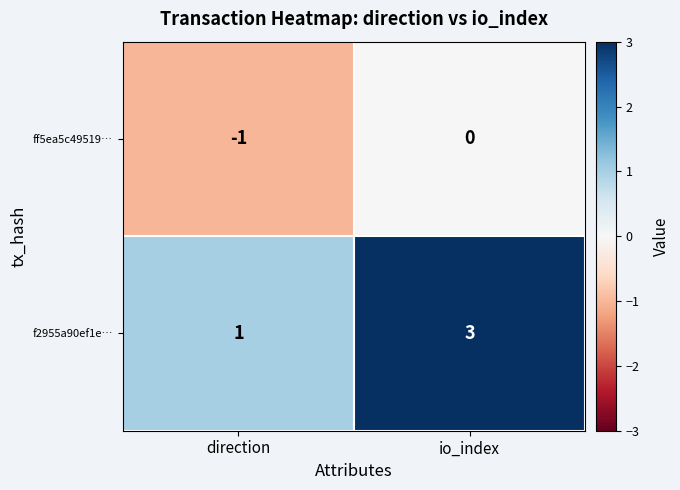

Which series has the largest total across all categories?

f2955a90ef1e…